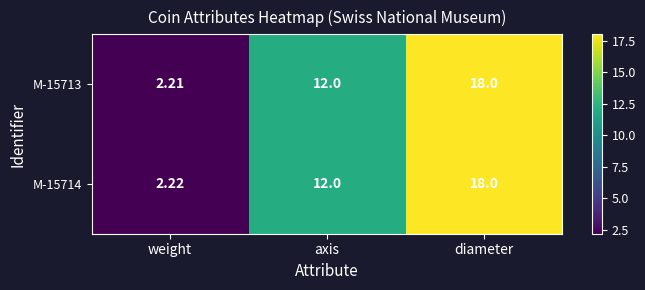

At which label does M-15714 reach its minimum?

weight